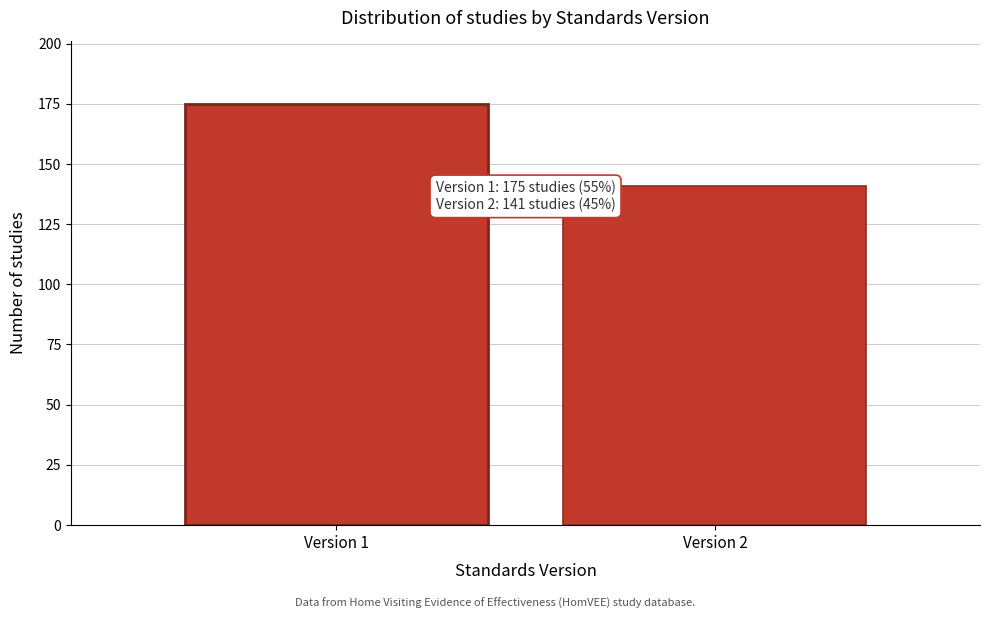

Reading right to left, extract all data points from this chart.

Version 2=141	Version 1=175